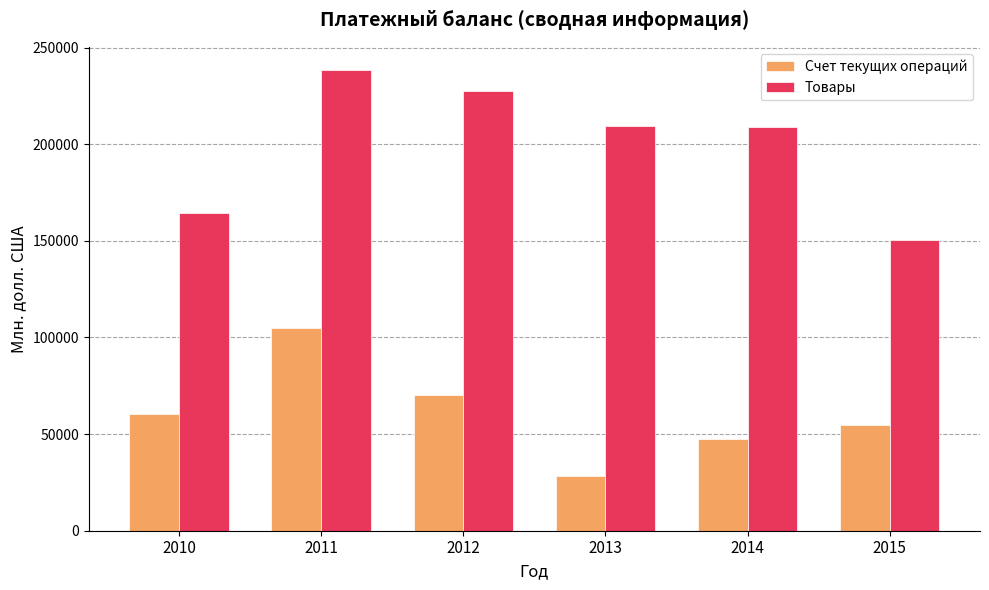

Where does the Товары series first go above 209529?

2011